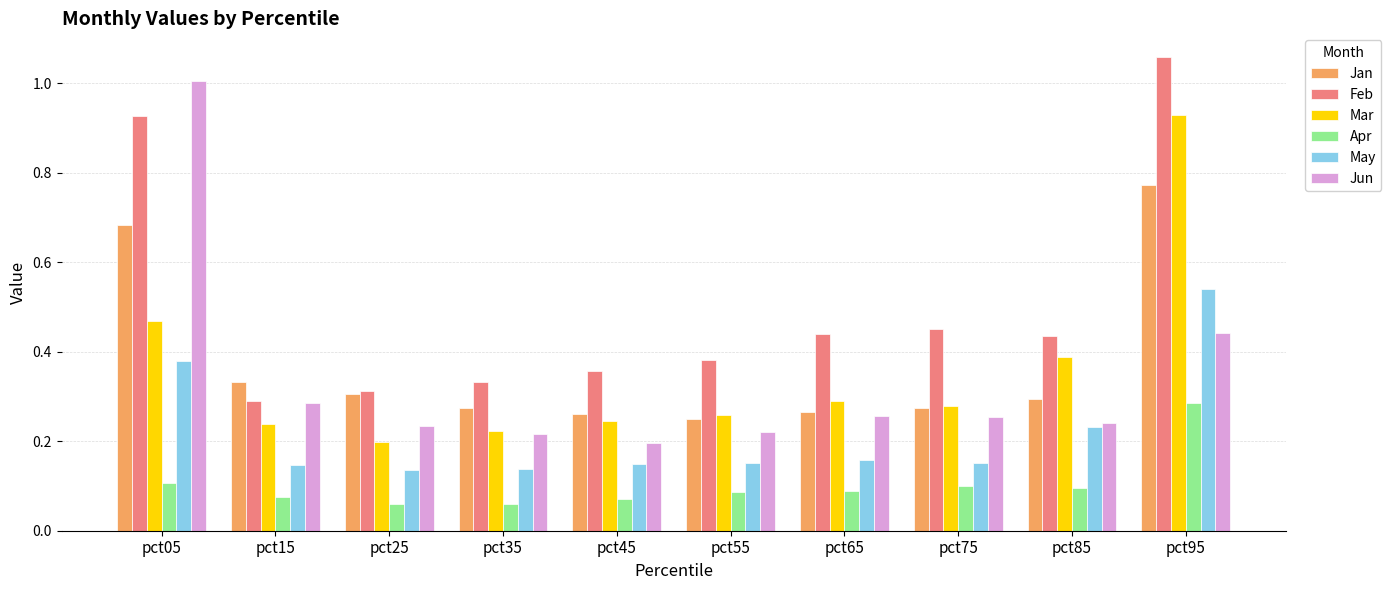

How many bars are there in each group?

6